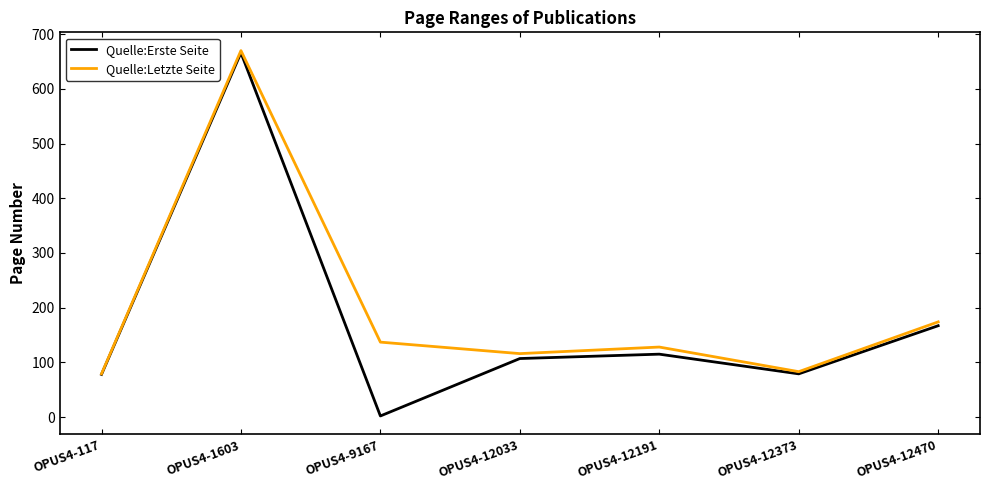

At which label is Quelle:Letzte Seite closest to 374?

OPUS4-12470